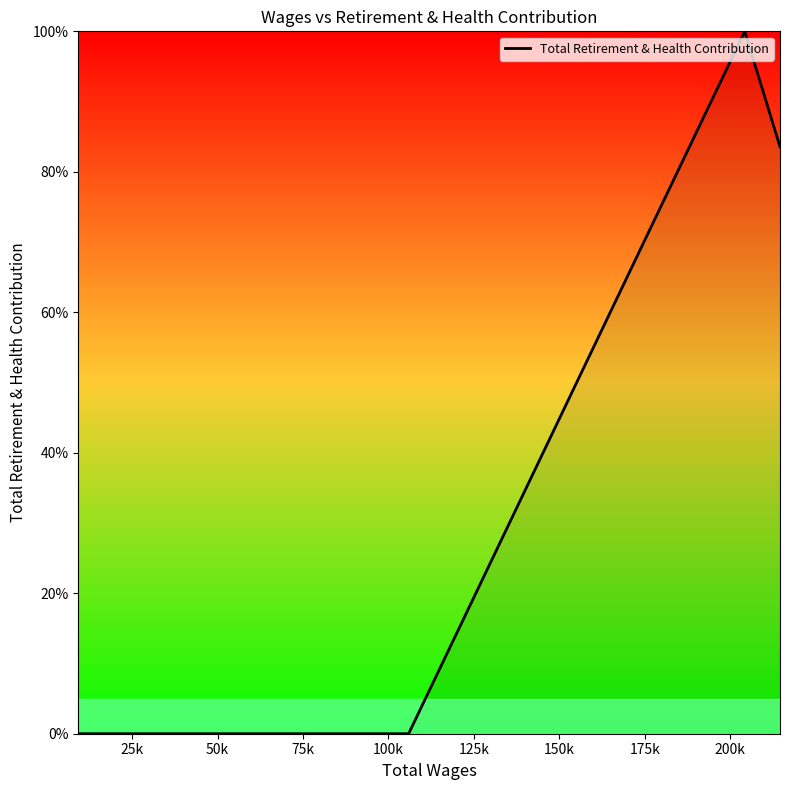

What is the maximum value shown in the chart?

100.0